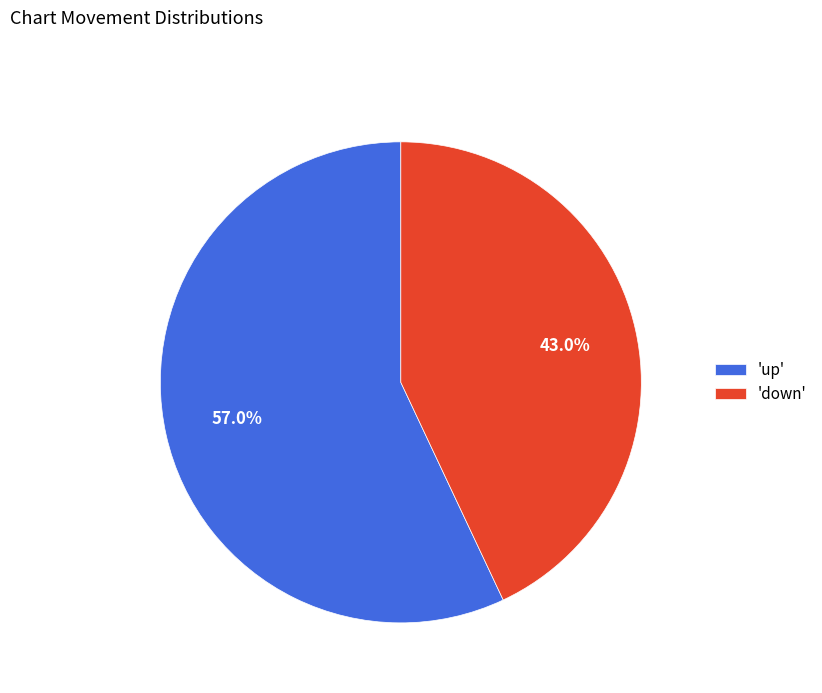

How many segments does this pie chart have?

2